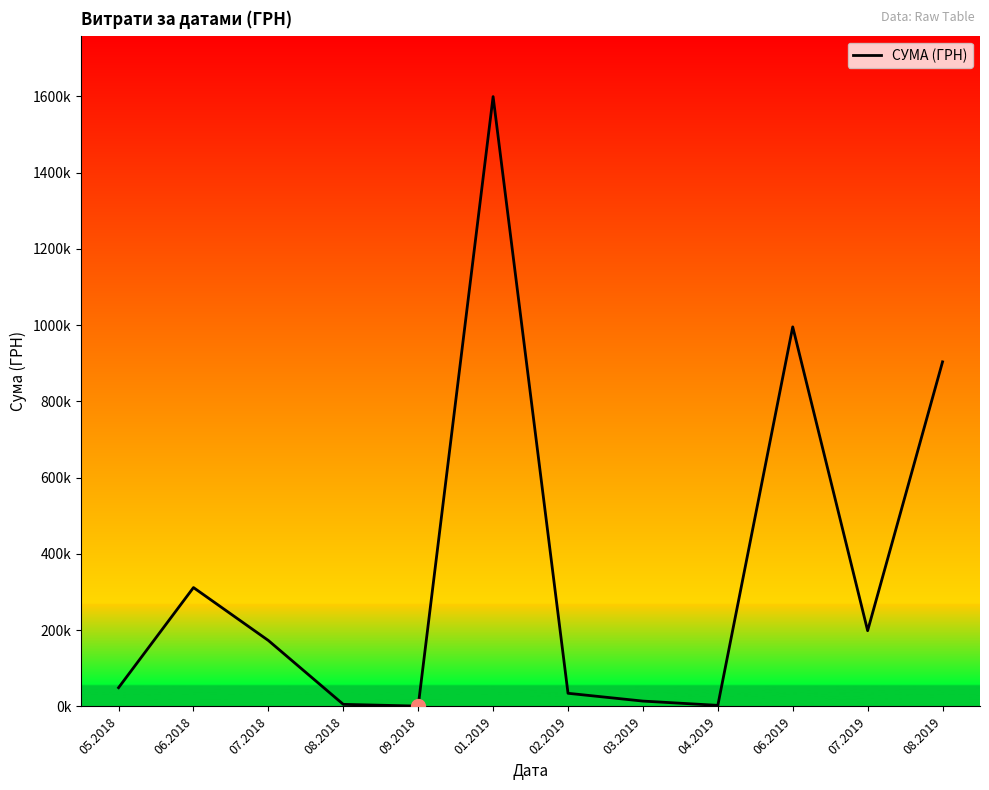

Which has a higher value, 01.2019 or 04.2019?

01.2019